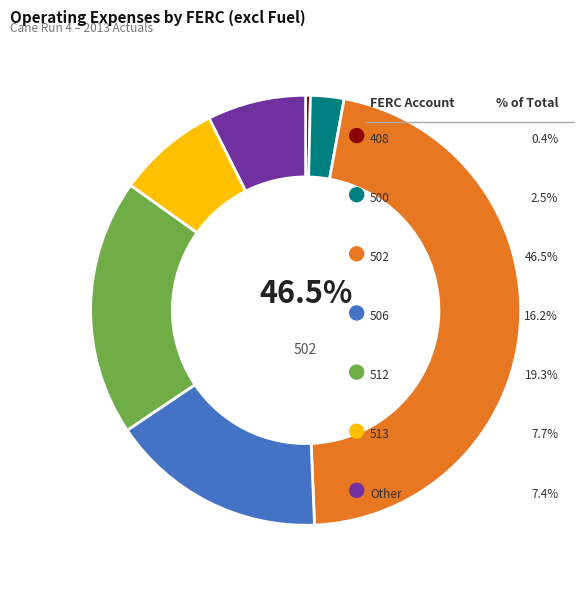

To the nearest percent, what is the combined percentage of Cane Run 4 (408) and Cane Run 4 (506)?

17%